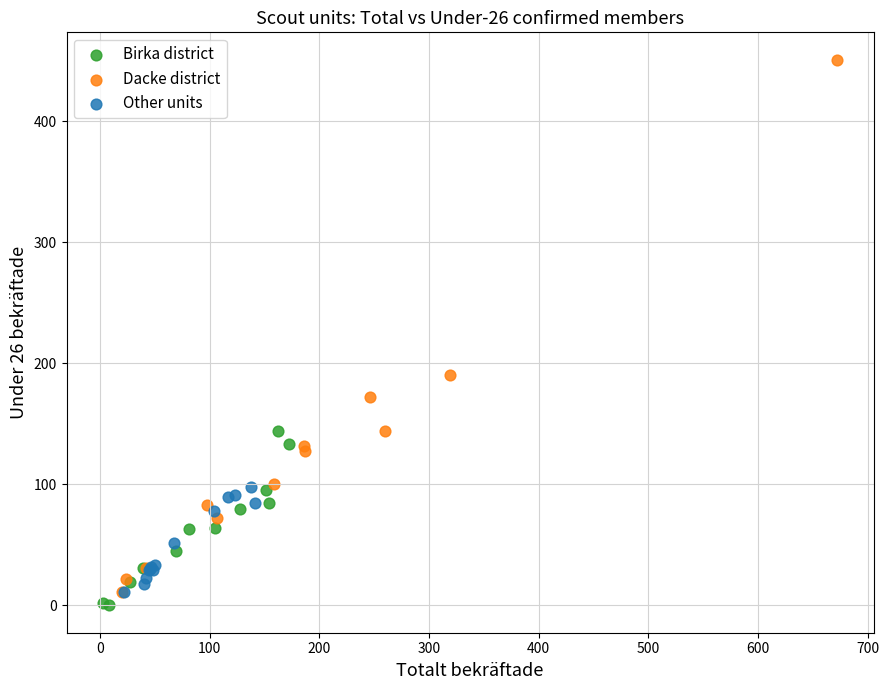

Which series has the largest Y range (max minus min)?

Dacke district